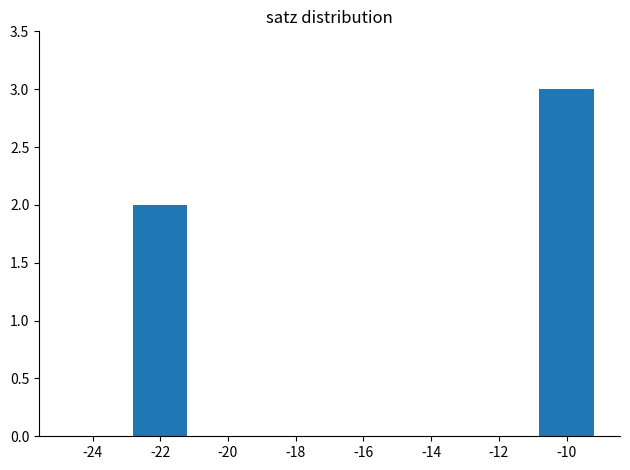

Are the bars horizontal?

No